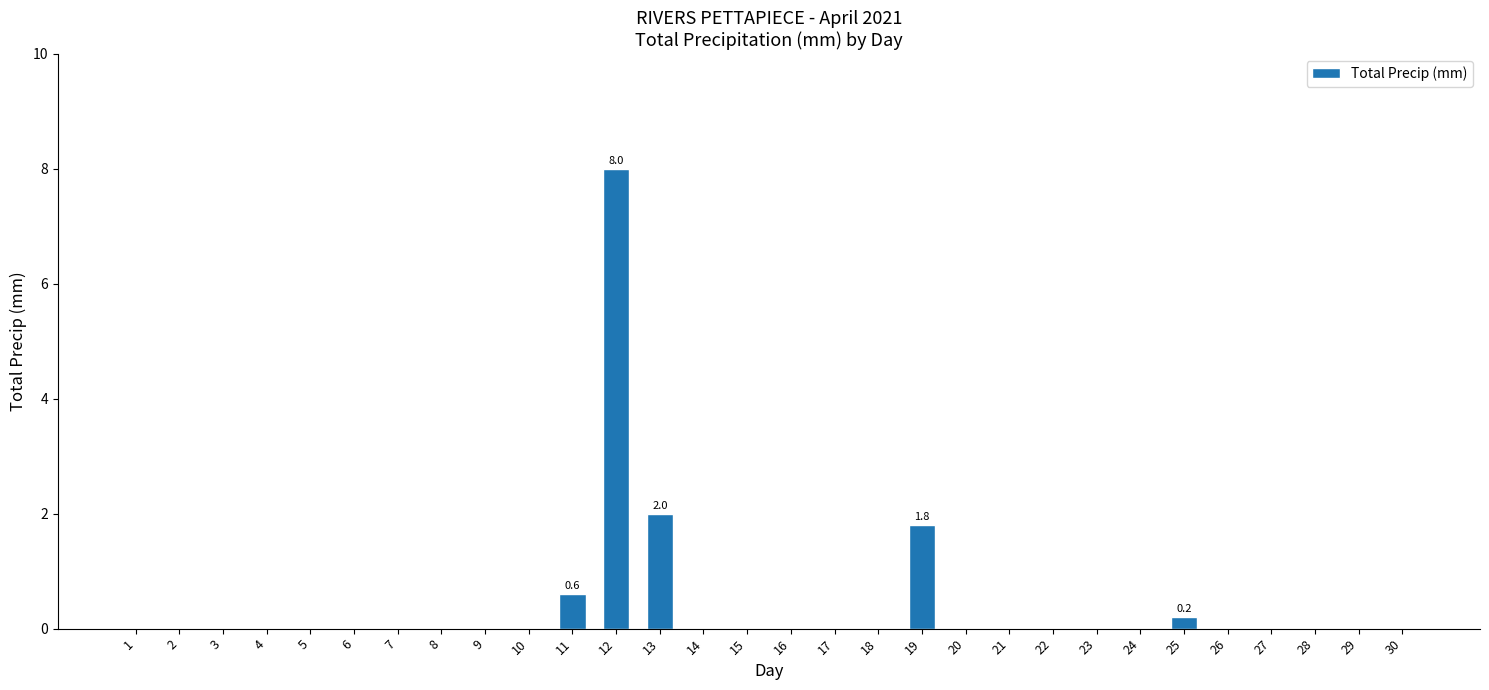

What is the sum of all values?

12.6